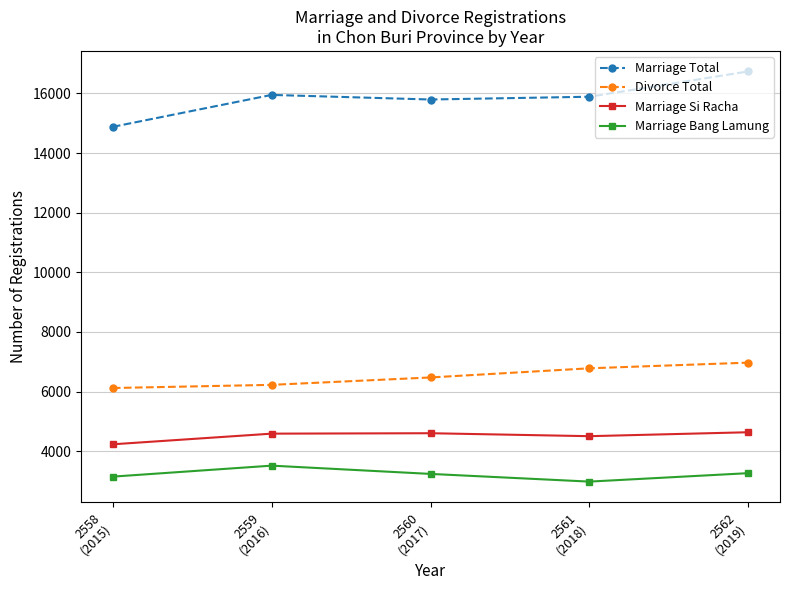

Does the chart have visible grid lines?

Yes